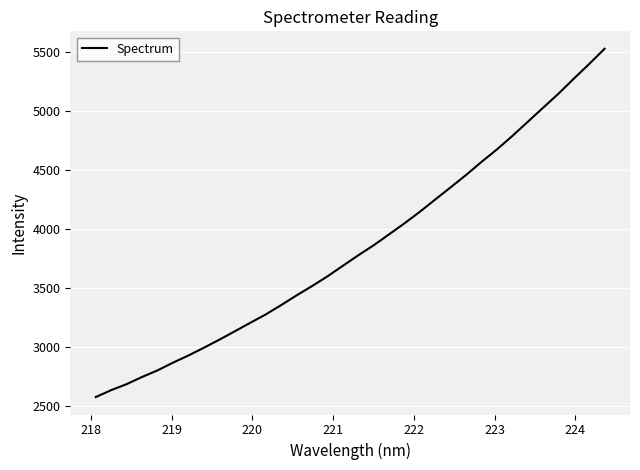

What is the maximum value shown in the chart?

5526.3